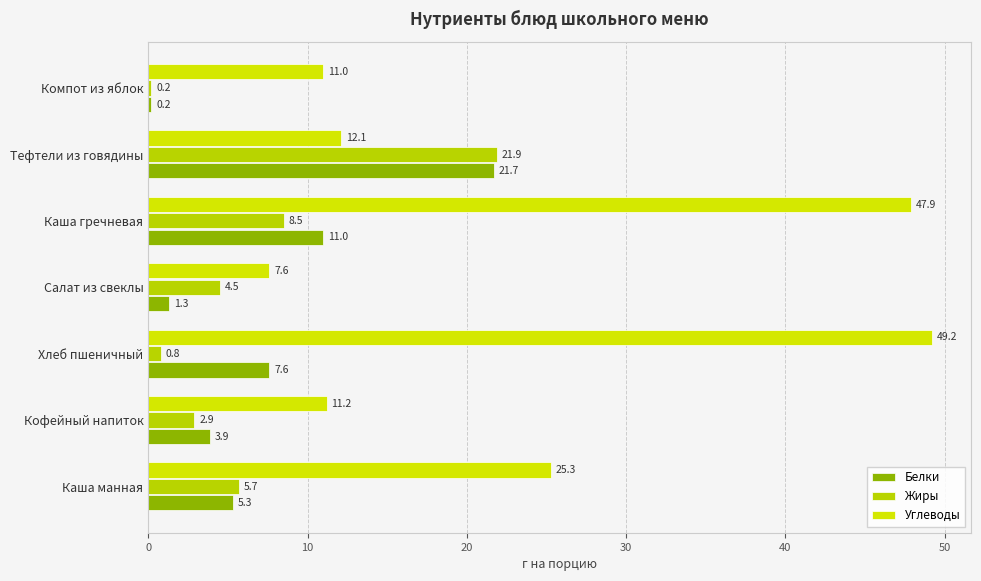

How many values in the Жиры series exceed 4?

4